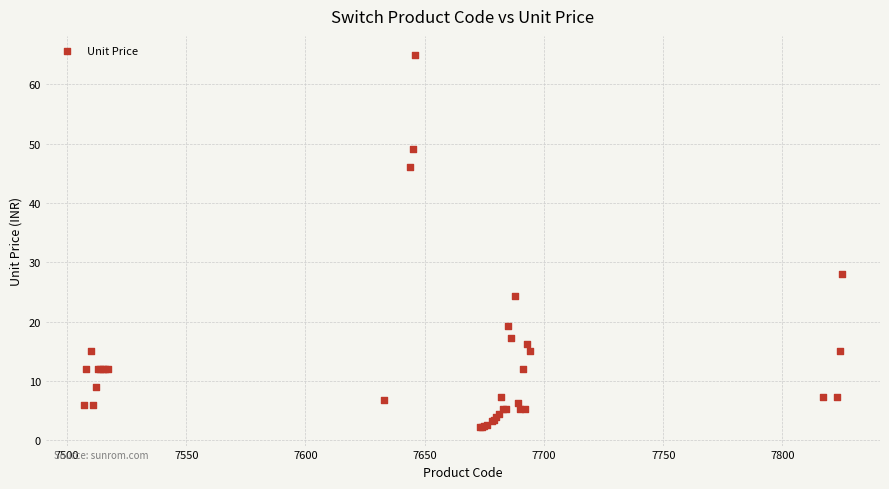

What Y value in the scatter plot is closest to 33?

28.0